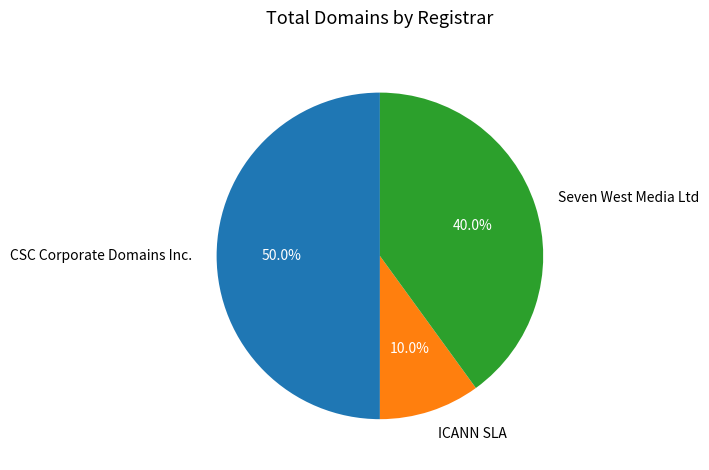

What percentage do CSC Corporate Domains Inc. and ICANN SLA together represent?

60.0%